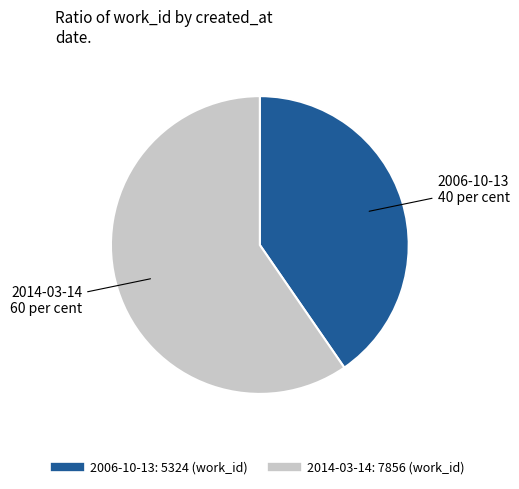

Combined, do 2006-10-13 and 2014-03-14 account for over 50%?

Yes